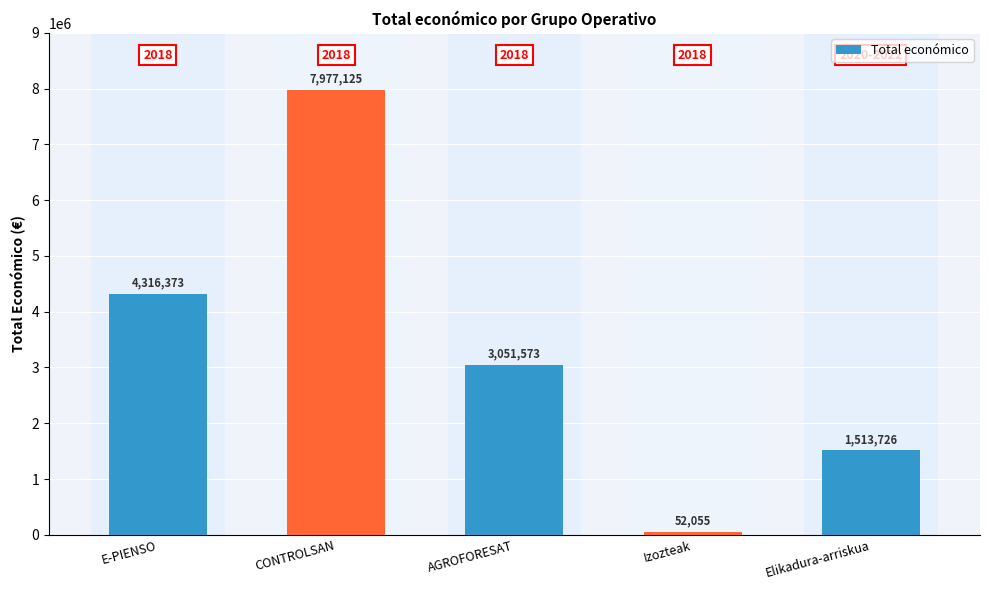

What is the difference between the maximum and minimum values?

7925070